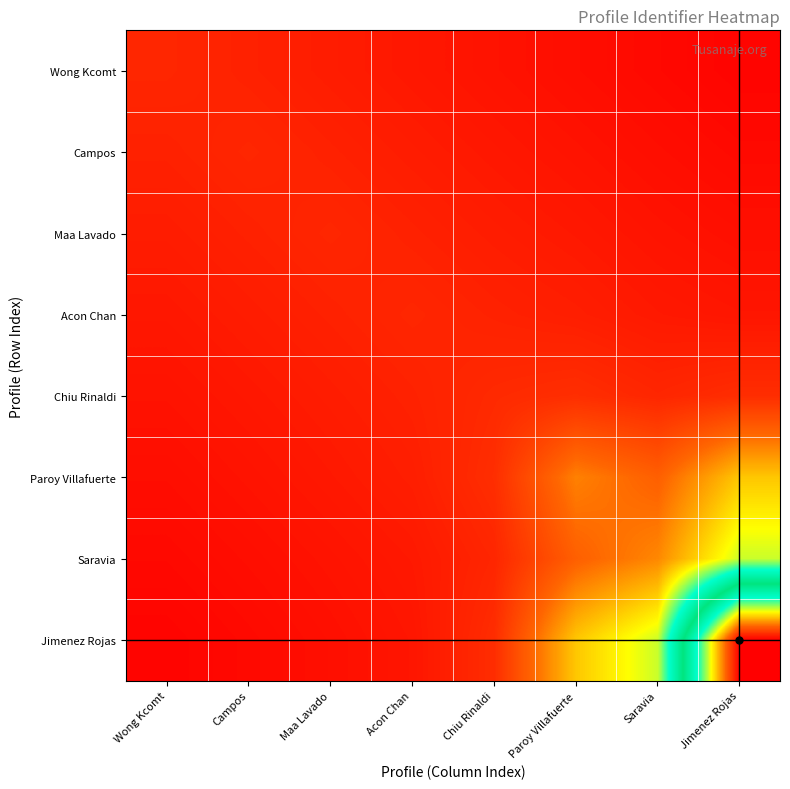

Reading right to left, list all the values displayed in this chart.

Wong Kcomt: Jimenez Rojas=0.0	Saravia=0.0	Paroy Villafuerte=0.0	Chiu Rinaldi=0.0	Acon Chan=0.0	Maa Lavado=0.0	Campos=0.0	Wong Kcomt=0.1
Campos: Jimenez Rojas=0.0	Saravia=0.0	Paroy Villafuerte=0.0	Chiu Rinaldi=0.0	Acon Chan=0.0	Maa Lavado=0.0	Campos=0.1	Wong Kcomt=0.0
Maa Lavado: Jimenez Rojas=0.0	Saravia=0.0	Paroy Villafuerte=0.0	Chiu Rinaldi=0.0	Acon Chan=0.0	Maa Lavado=0.1	Campos=0.0	Wong Kcomt=0.0
Acon Chan: Jimenez Rojas=0.0	Saravia=0.0	Paroy Villafuerte=0.0	Chiu Rinaldi=0.0	Acon Chan=0.1	Maa Lavado=0.0	Campos=0.0	Wong Kcomt=0.0
Chiu Rinaldi: Jimenez Rojas=0.1	Saravia=0.0	Paroy Villafuerte=0.1	Chiu Rinaldi=0.1	Acon Chan=0.0	Maa Lavado=0.0	Campos=0.0	Wong Kcomt=0.0
Paroy Villafuerte: Jimenez Rojas=0.2	Saravia=0.1	Paroy Villafuerte=0.2	Chiu Rinaldi=0.1	Acon Chan=0.0	Maa Lavado=0.0	Campos=0.0	Wong Kcomt=0.0
Saravia: Jimenez Rojas=0.3	Saravia=0.2	Paroy Villafuerte=0.1	Chiu Rinaldi=0.0	Acon Chan=0.0	Maa Lavado=0.0	Campos=0.0	Wong Kcomt=0.0
Jimenez Rojas: Jimenez Rojas=1.1	Saravia=0.3	Paroy Villafuerte=0.2	Chiu Rinaldi=0.1	Acon Chan=0.0	Maa Lavado=0.0	Campos=0.0	Wong Kcomt=0.0